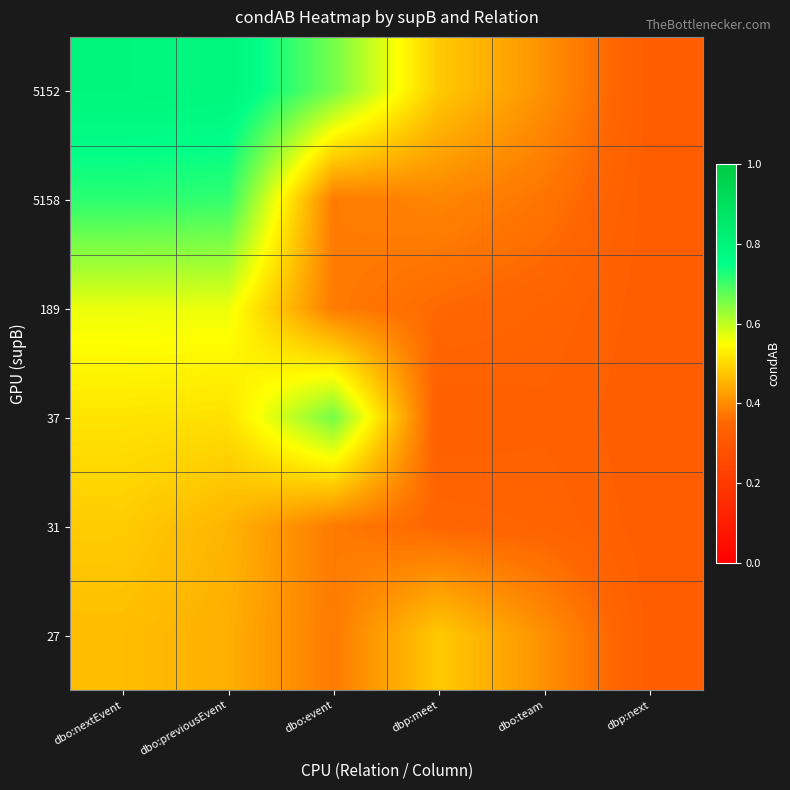

Which series has the largest total across all categories?

5152